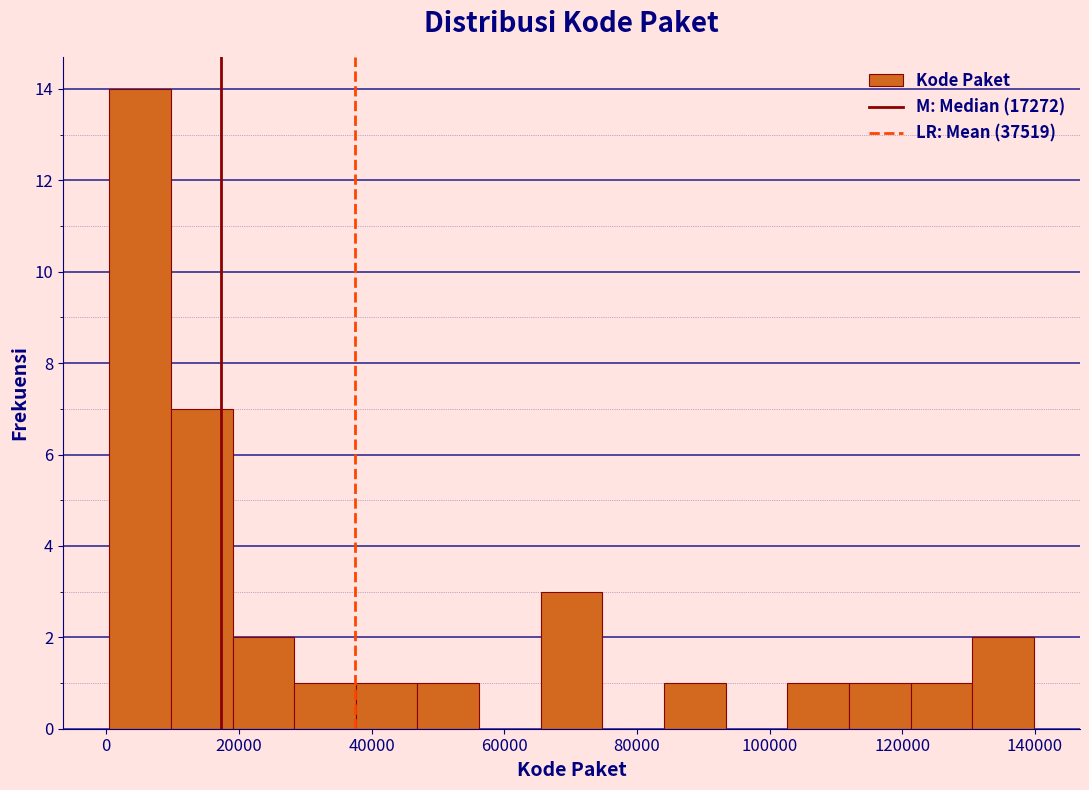

Reading left to right, list every bar in this chart as the range it spans on the x-axis followed by its height. Neither the bar edges nor the heights are printed on the chart, so give them approximately, as read against the axes.

0 to 10000: 14
10000 to 20000: 7
20000 to 28000: 2
28000 to 38000: 1
38000 to 46000: 1
46000 to 56000: 1
56000 to 66000: 0
66000 to 74000: 3
74000 to 84000: 0
84000 to 94000: 1
94000 to 102000: 0
102000 to 112000: 1
112000 to 122000: 1
122000 to 130000: 1
130000 to 140000: 2